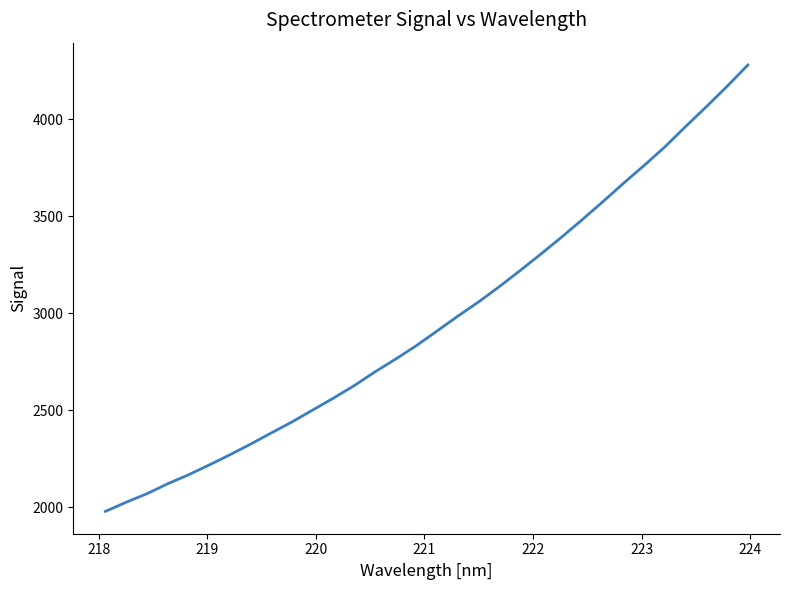

Is this an area chart (filled region under the line)?

No